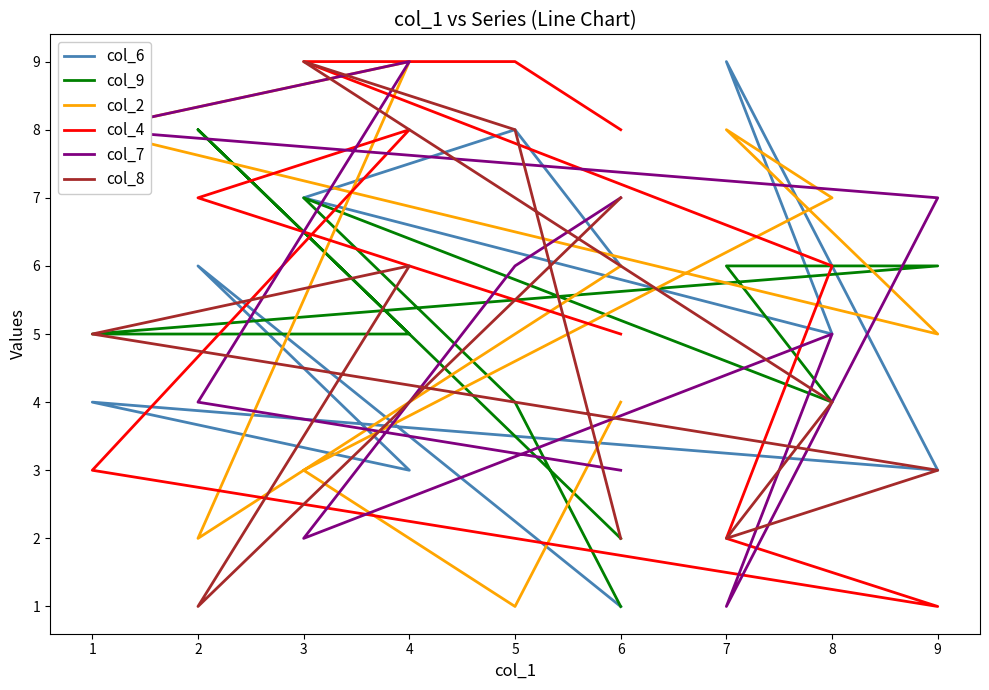

Which series changed the most between 6 and 4?

col_7